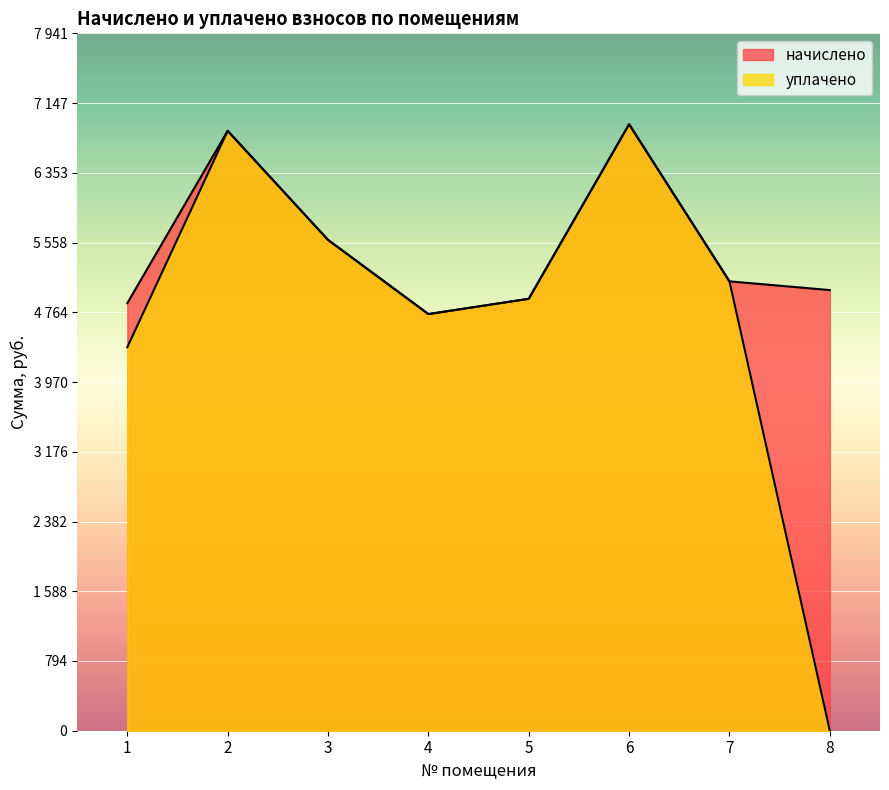

At 2, list the series in order from smallest to largest.

начислено, уплачено